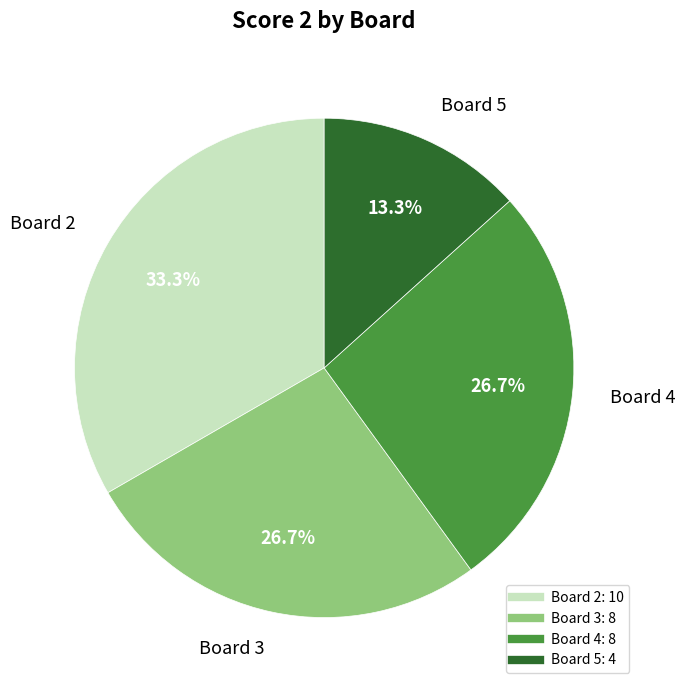

Does Board 2 account for over 50% of the chart?

No